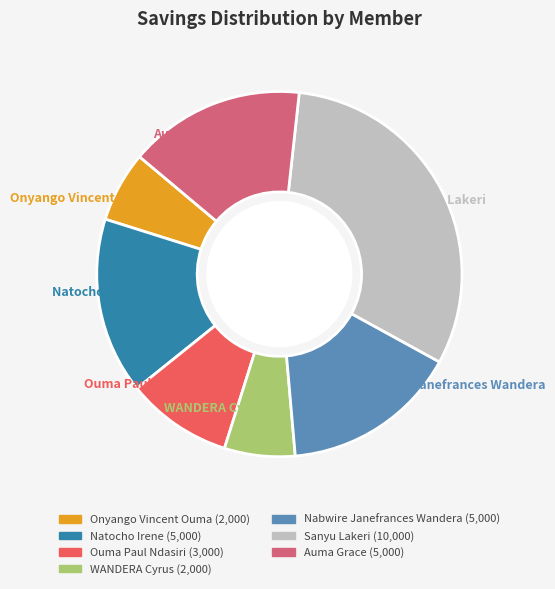

To the nearest percent, what is the difference between the largest and smallest slice percentages?

25%